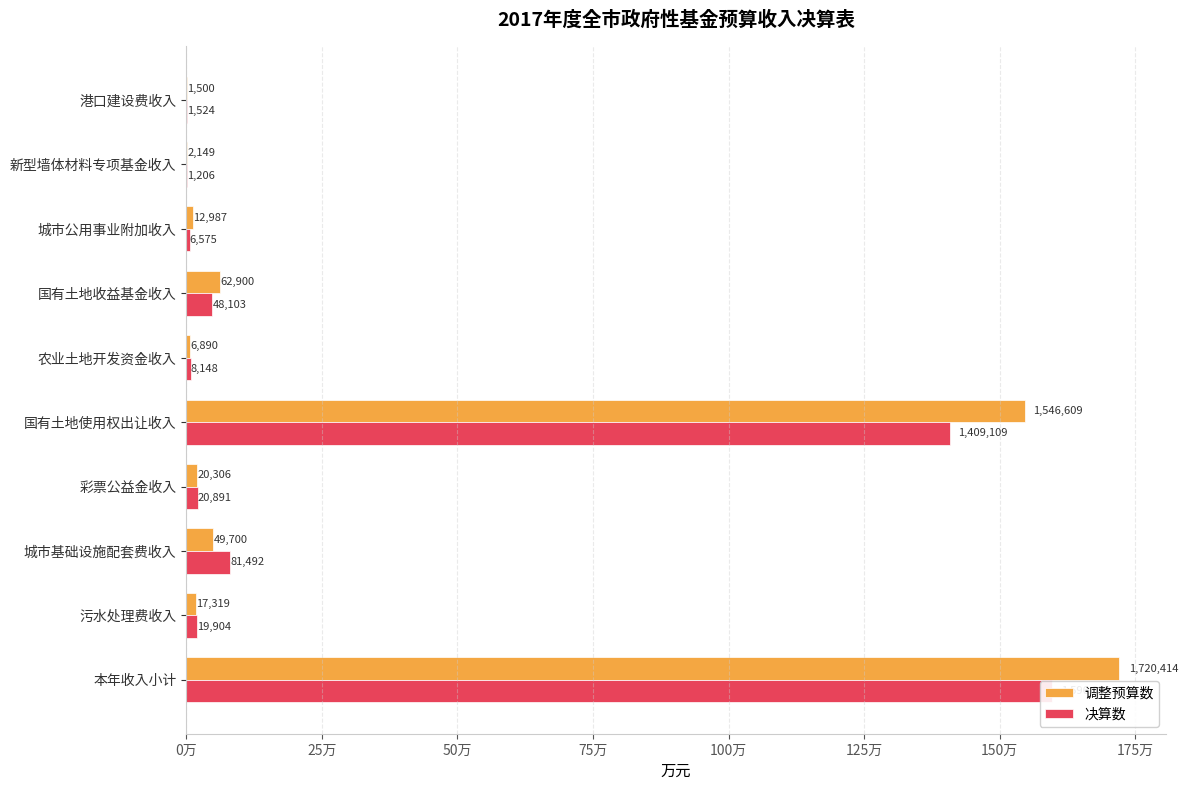

The 调整预算数 series shows 29681 at 城市基础设施配套费收入. True or false?

False